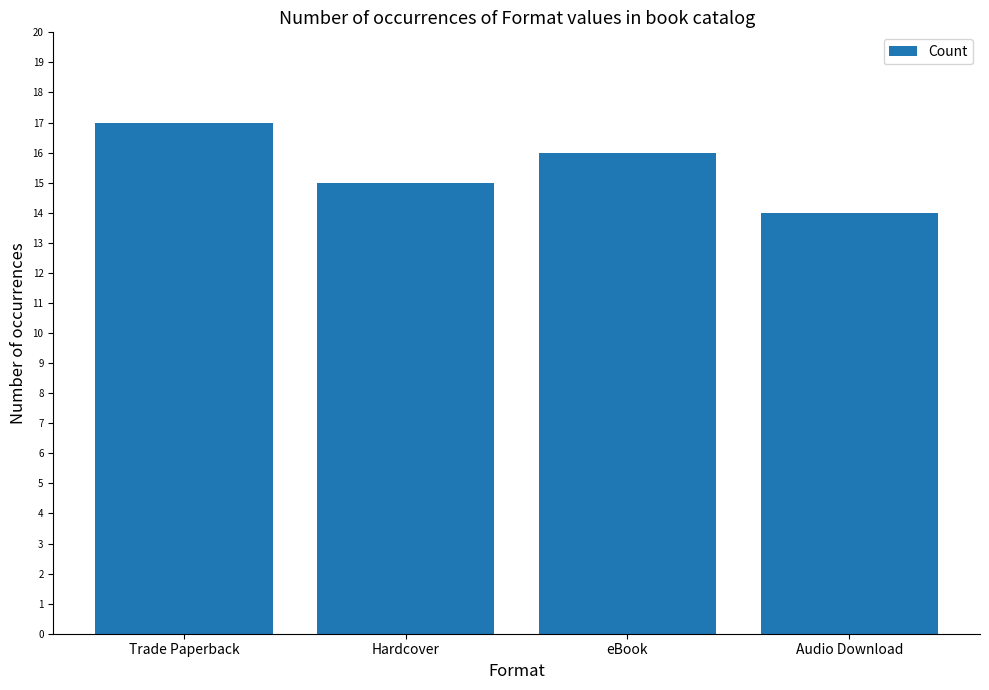

True or false: the data shows 20 at Hardcover.

False